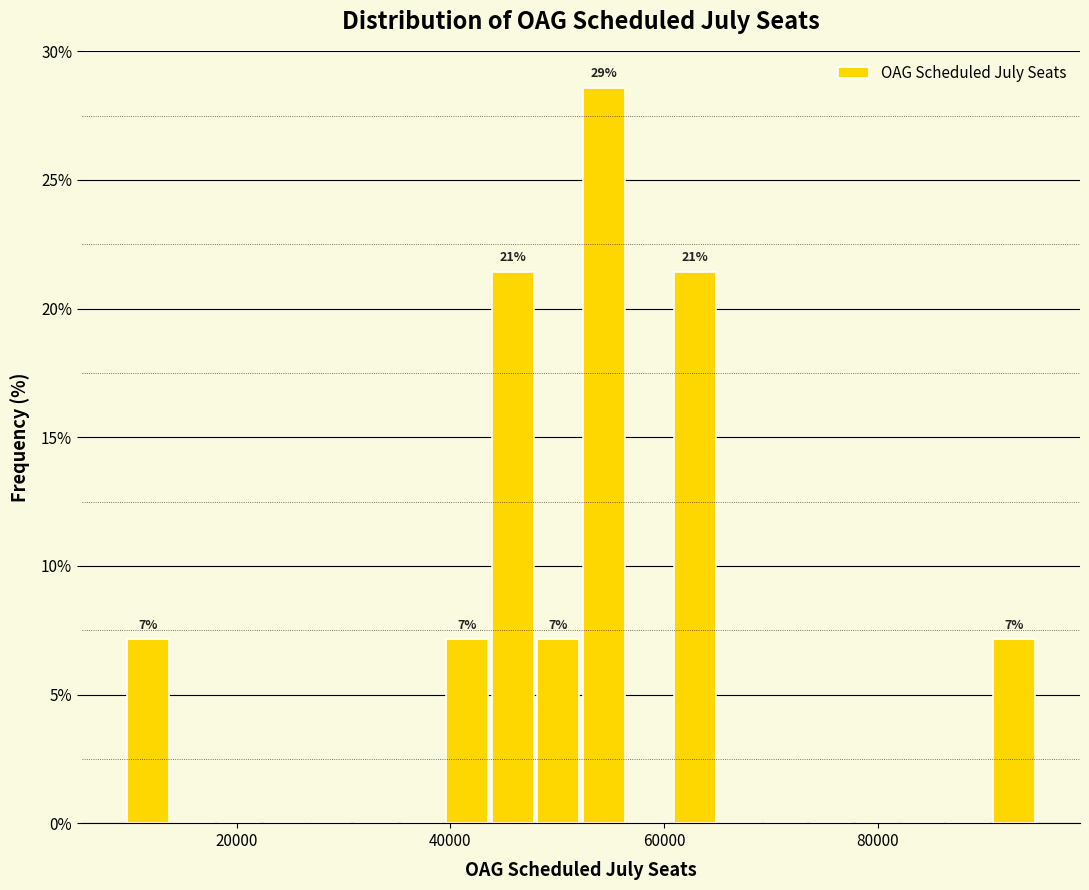

Around what value on the x-axis is the tallest bar? Give the approximate position of its centre, as read against the axis.

54000